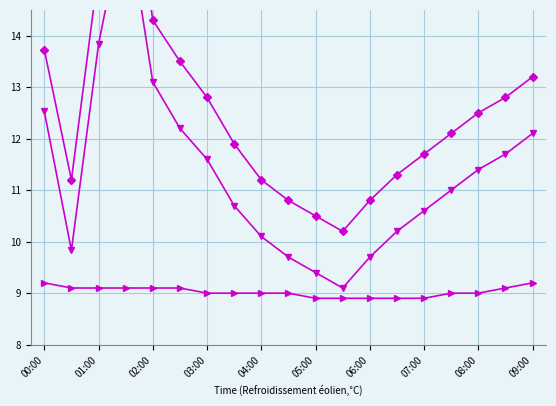

The Temp series shows 8.9 at 06:00. True or false?

True